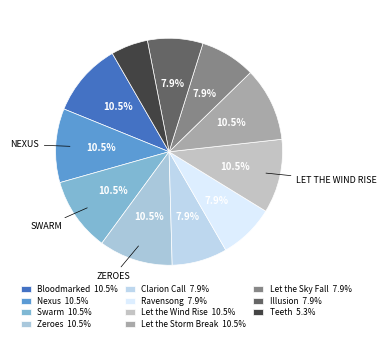

Does Bloodmarked account for over 50% of the chart?

No